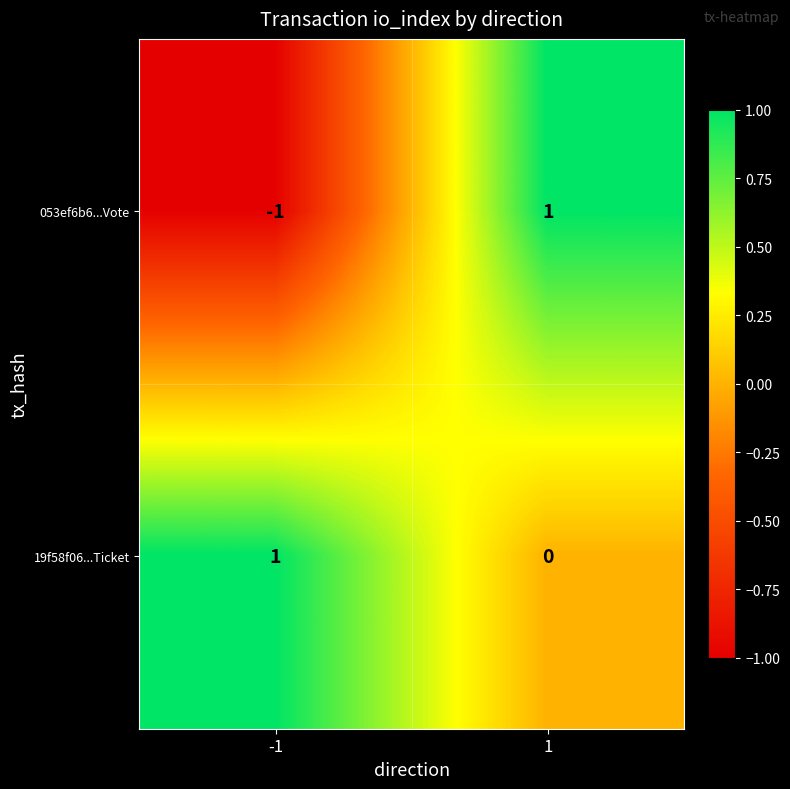

Which series has the largest total across all categories?

19f58f06...Ticket